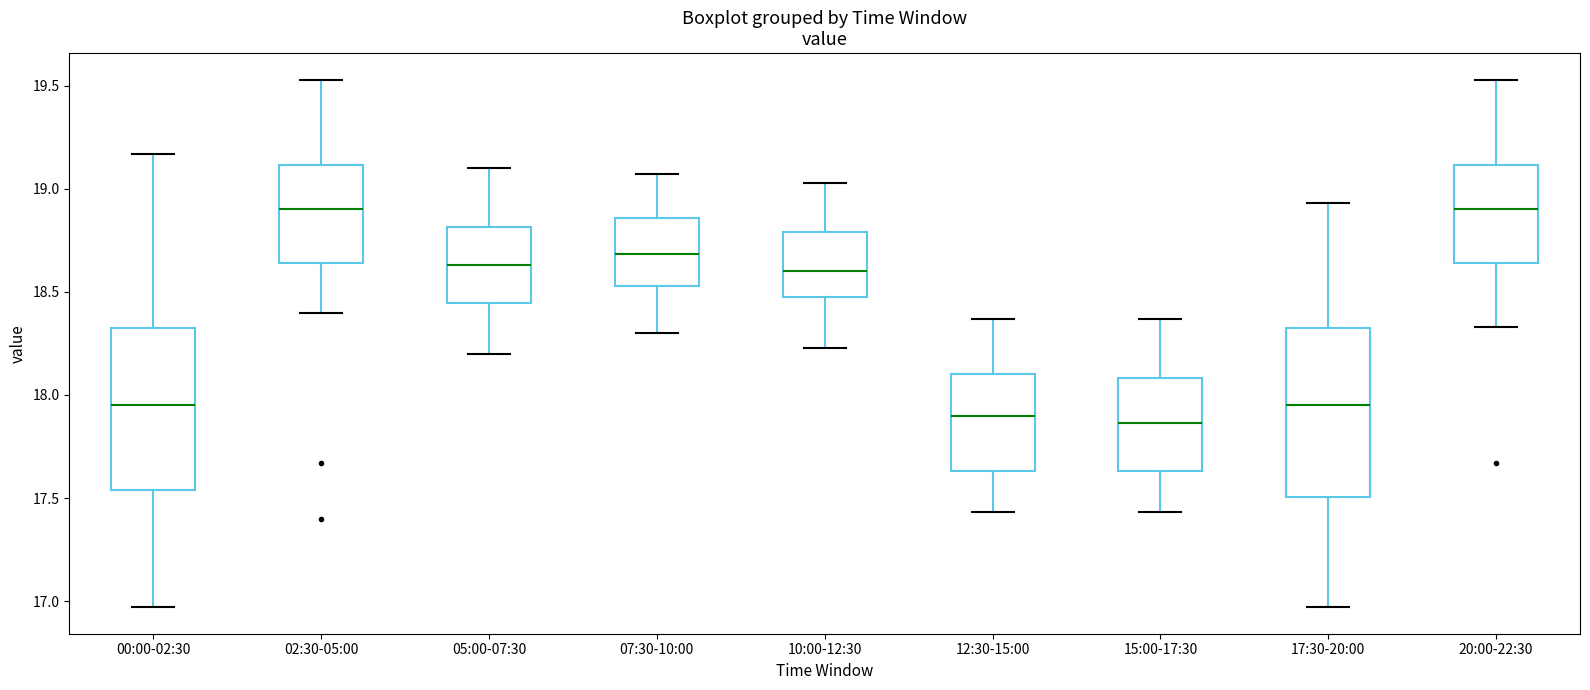

Reading left to right, transcribe this box plot: for each box, give where its median line is, the range the box spans, and where its two whiskers end, as read against the y-axis. The values are not printed on the chart, so give them approximately, as read against the axis.

00:00-02:30: median 17.95, box 17.55 to 18.30, whiskers 16.95 to 19.15
02:30-05:00: median 18.90, box 18.65 to 19.10, whiskers 18.40 to 19.55
05:00-07:30: median 18.65, box 18.45 to 18.80, whiskers 18.20 to 19.10
07:30-10:00: median 18.70, box 18.55 to 18.85, whiskers 18.30 to 19.05
10:00-12:30: median 18.60, box 18.50 to 18.80, whiskers 18.25 to 19.05
12:30-15:00: median 17.90, box 17.65 to 18.10, whiskers 17.45 to 18.35
15:00-17:30: median 17.85, box 17.65 to 18.10, whiskers 17.45 to 18.35
17:30-20:00: median 17.95, box 17.50 to 18.30, whiskers 16.95 to 18.95
20:00-22:30: median 18.90, box 18.65 to 19.10, whiskers 18.35 to 19.55